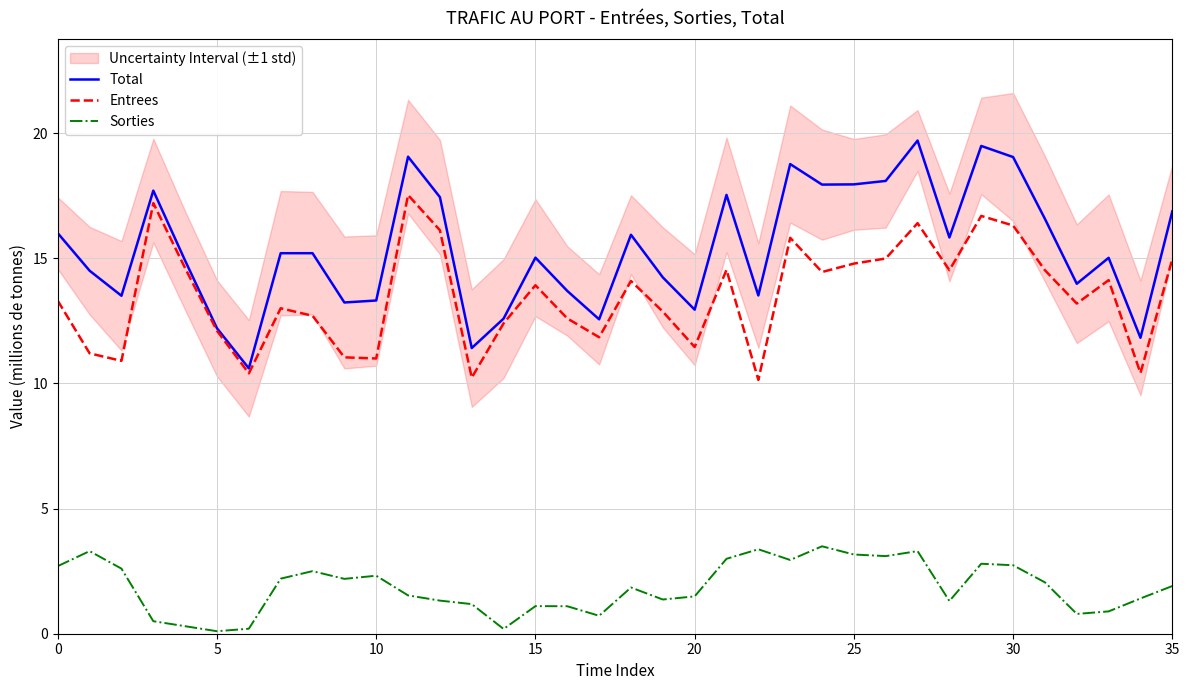

What is the difference between the maximum and minimum values in the Total series?

9.1